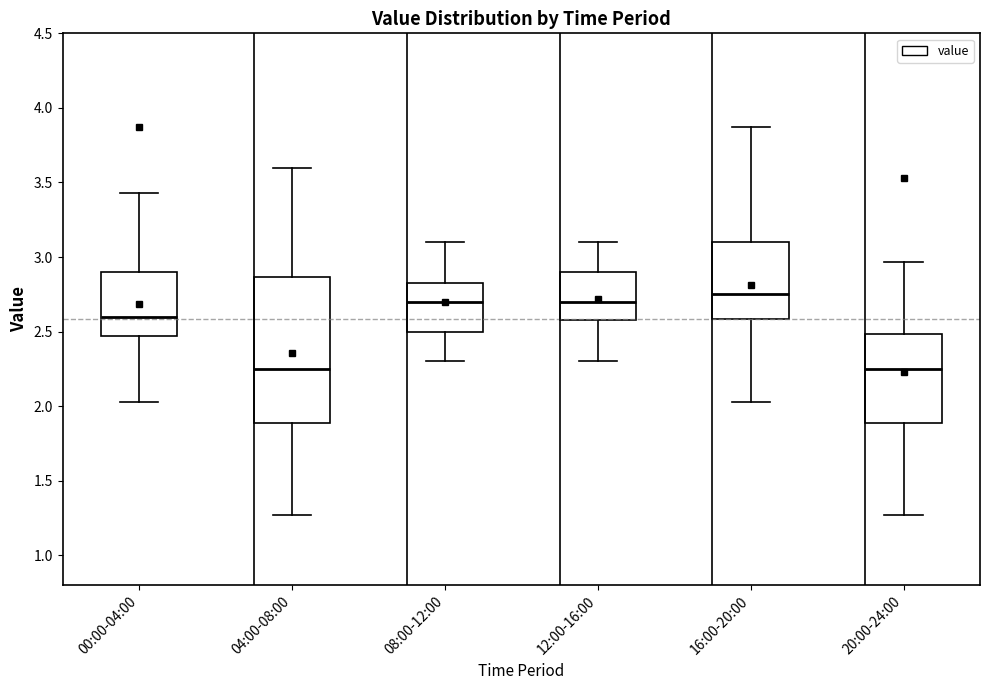

Where is the lower edge of the box for 08:00-12:00 on the y-axis? The values are not printed on the chart, so give them approximately, as read against the axis.

2.50